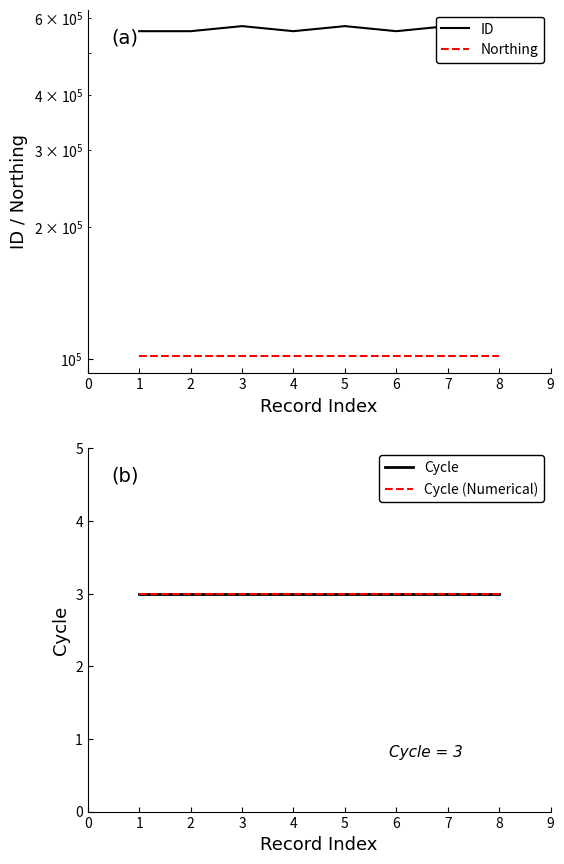

What is the sum of all Cycle (Numerical) values?

24